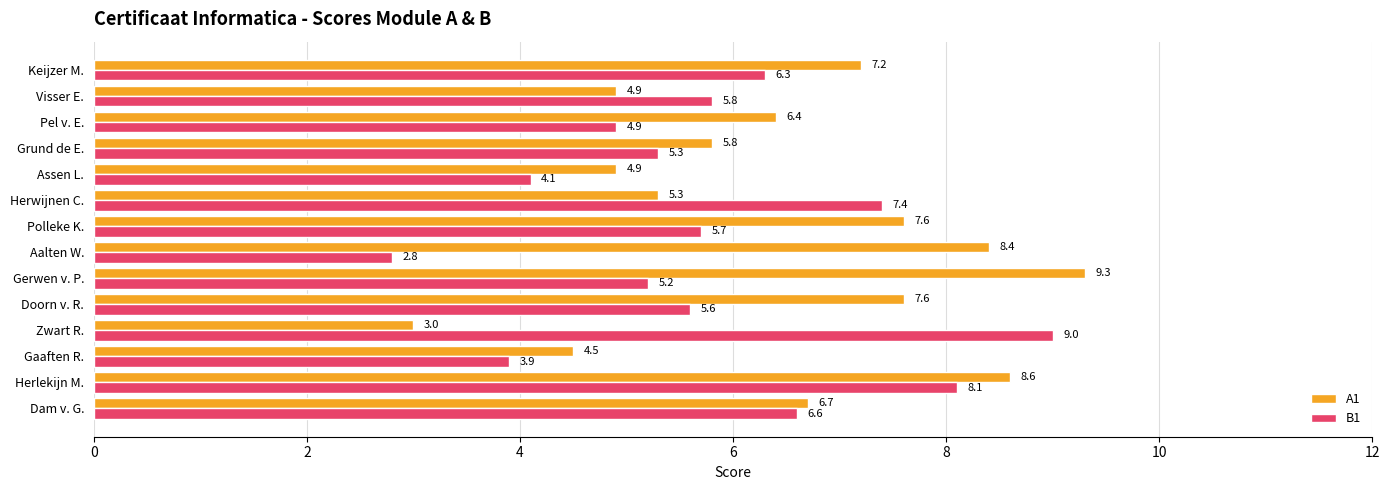

At which category is the sum across all series the highest?

Herlekijn M.